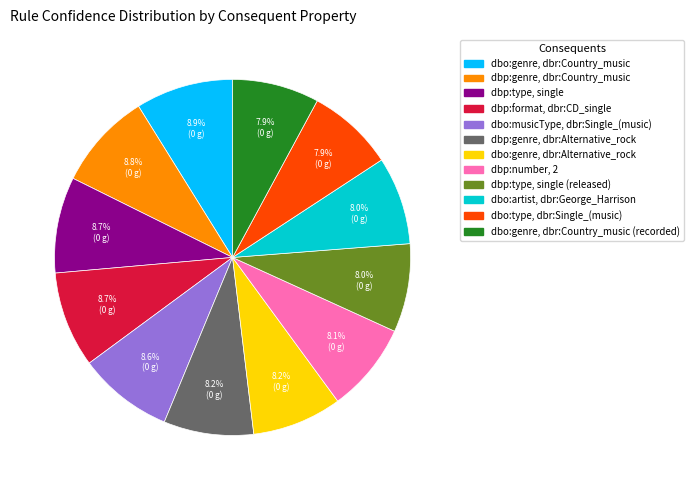

Is there a majority slice in this chart?

No